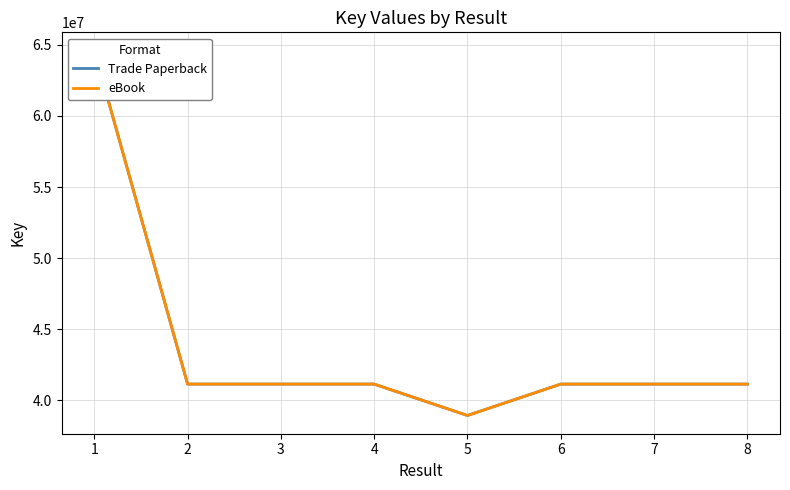

True or false: eBook has a value of 41127186 at 6.

True